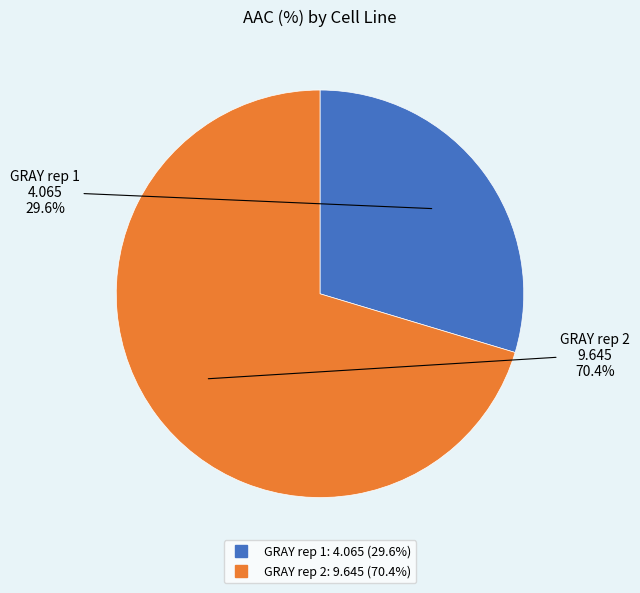

Rank the categories by value from highest to lowest.

GRAY rep 2, GRAY rep 1